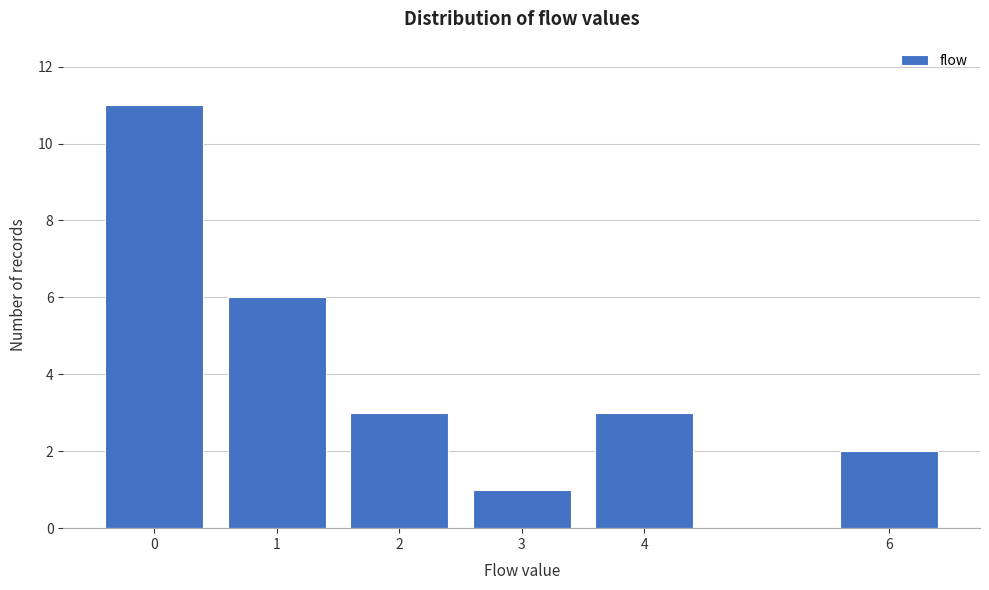

Reading right to left, what are all the values shown in this chart?

2	3	1	3	6	11